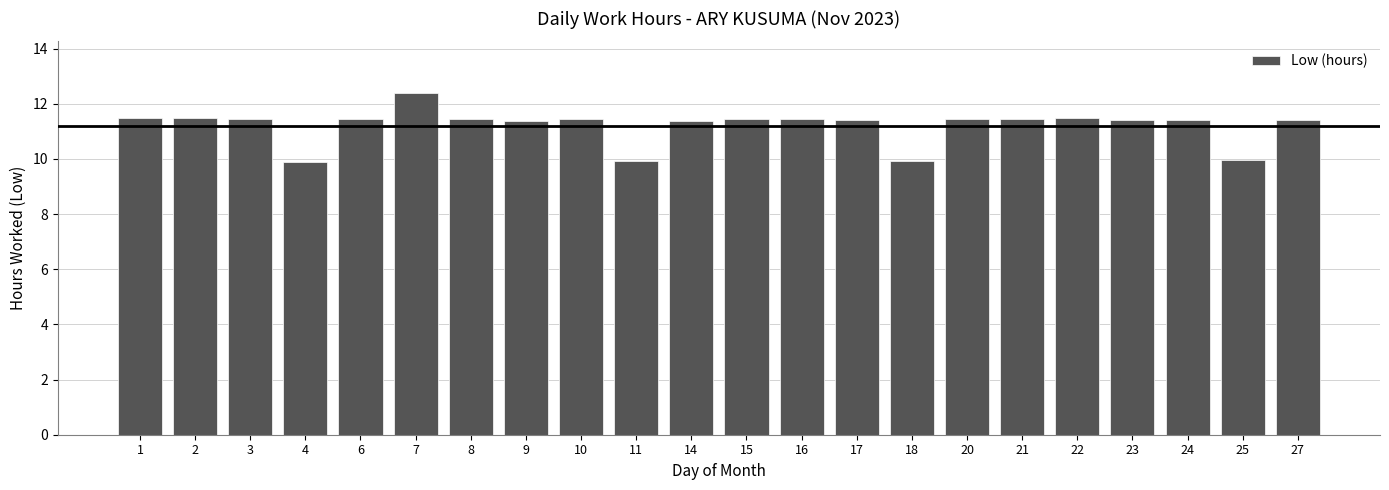

The chart shows a value of 11.4 at 9. True or false?

True